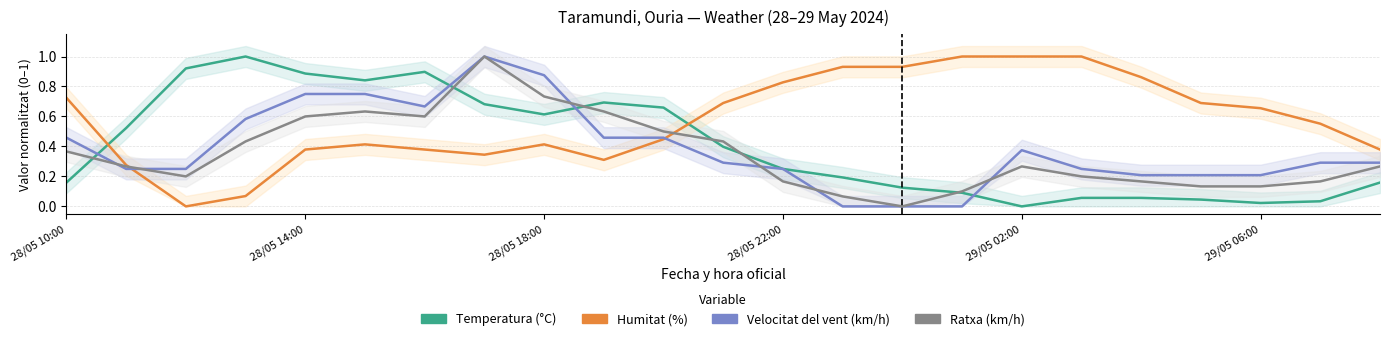

What is the average value of the Humitat (%) series?

0.6